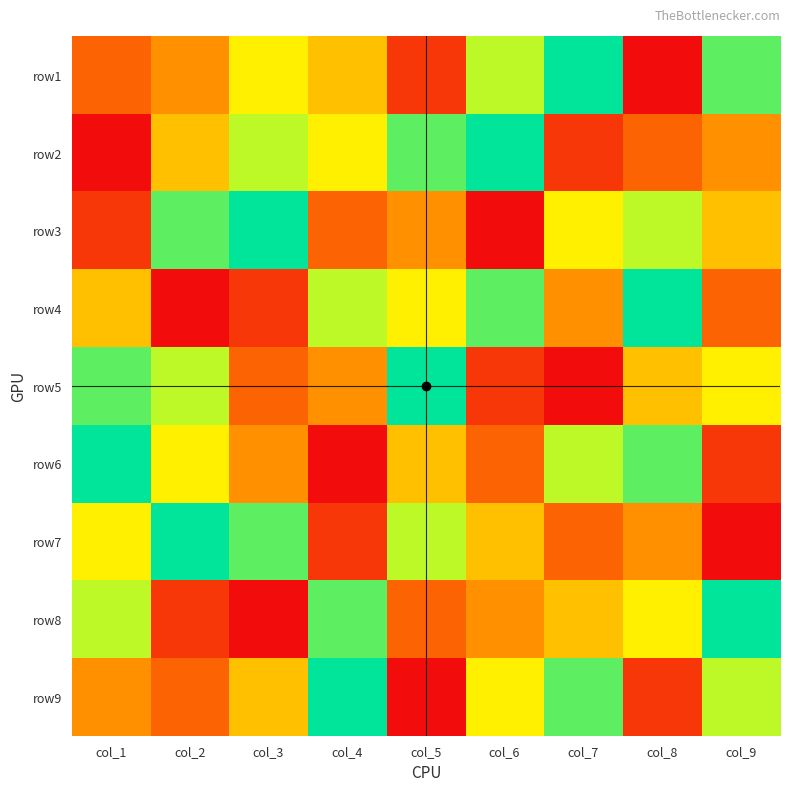

Which has a higher value, col_7 or col_5?

col_7